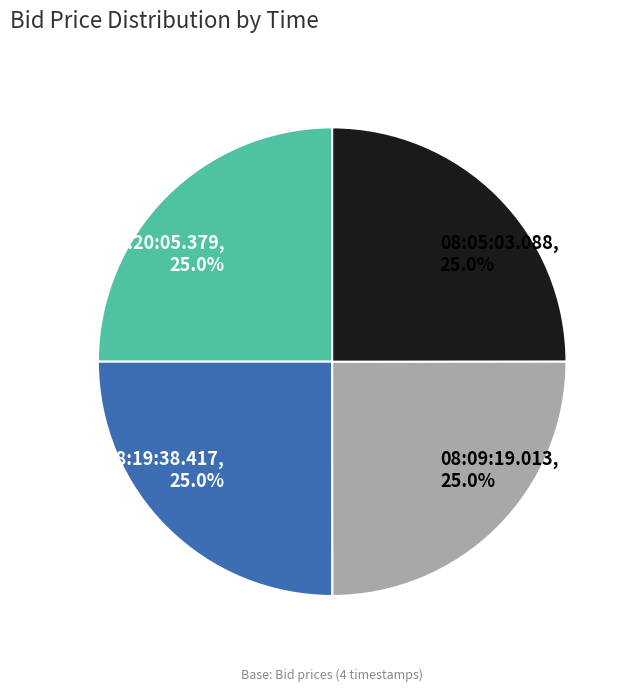

Combined, what portion of the pie is 08:19:38.417, 25.0% and 08:20:05.379, 25.0%?

50.0%